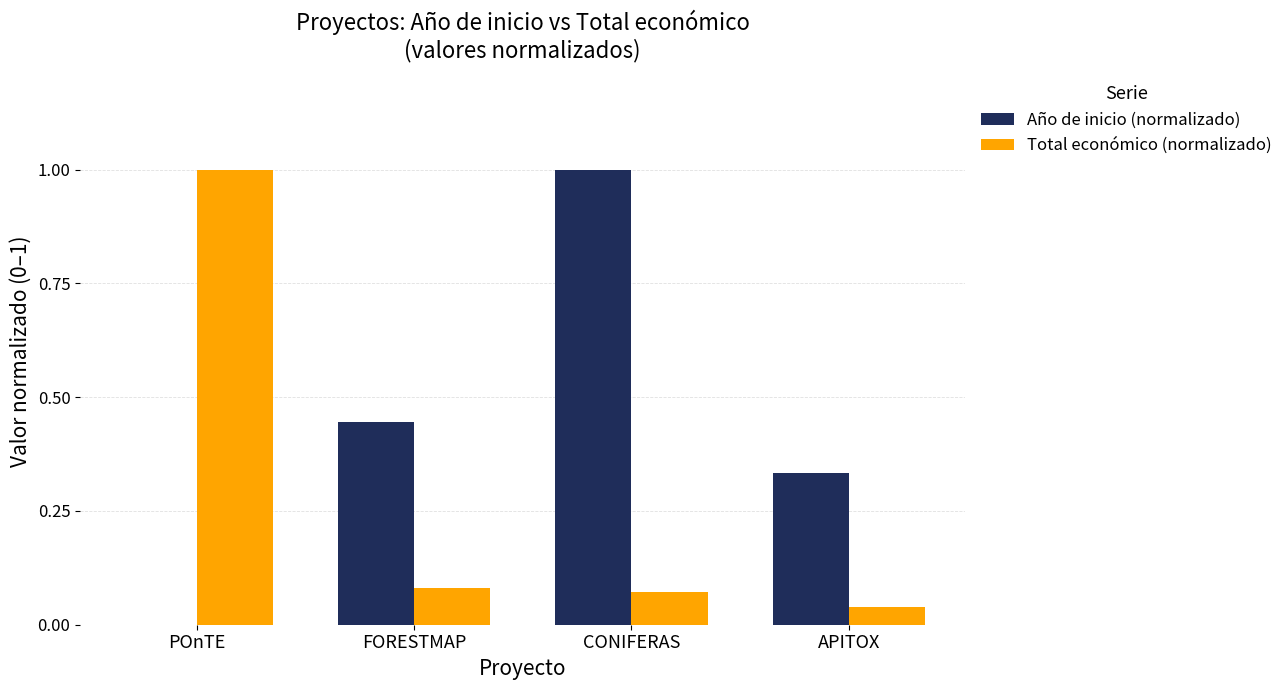

What is the sum of the Total económico (normalizado) values at FORESTMAP and CONIFERAS?

0.2